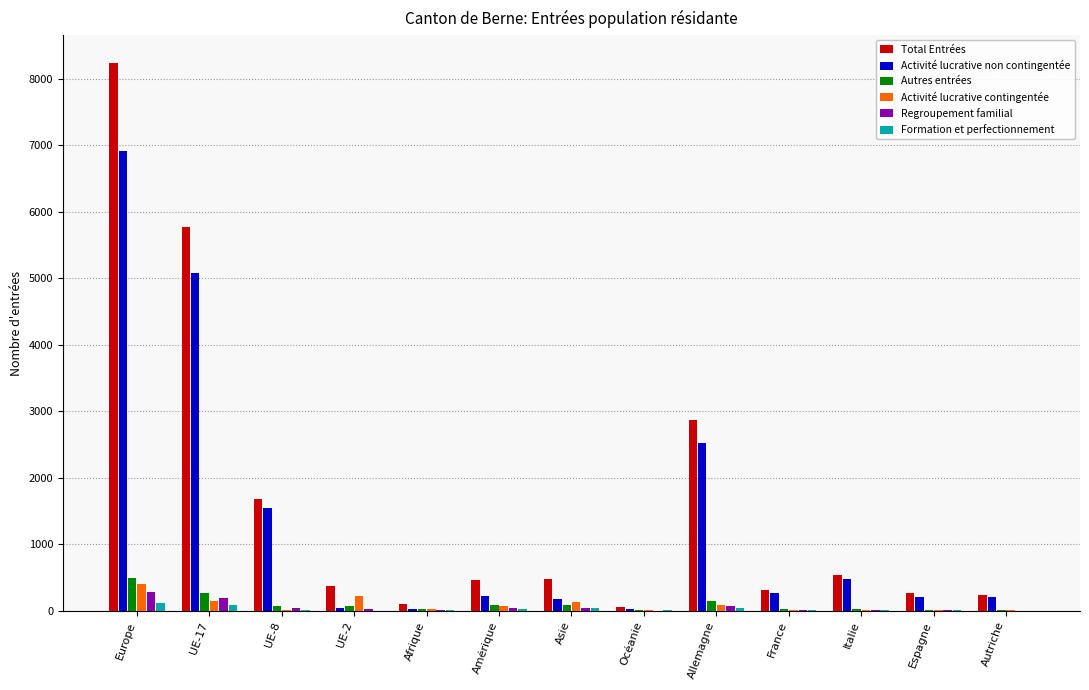

At which category is the sum across all series the highest?

Europe